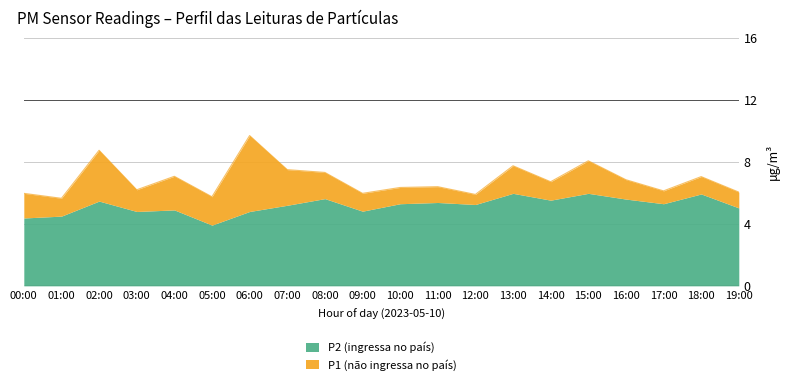

What is the difference between the maximum and minimum values?

4.0